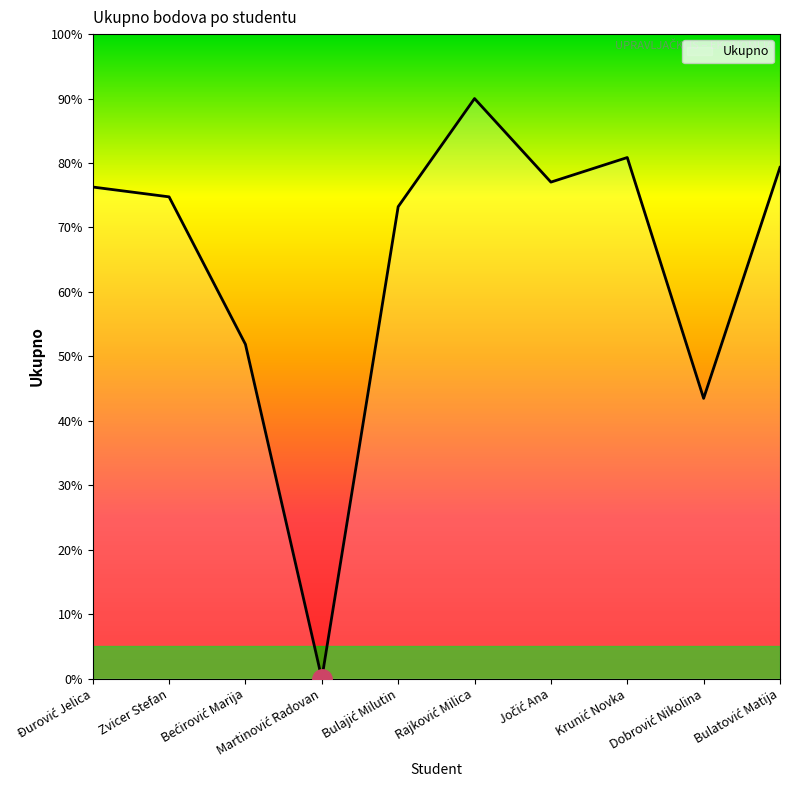

What is the difference between the maximum and minimum values?

90.0